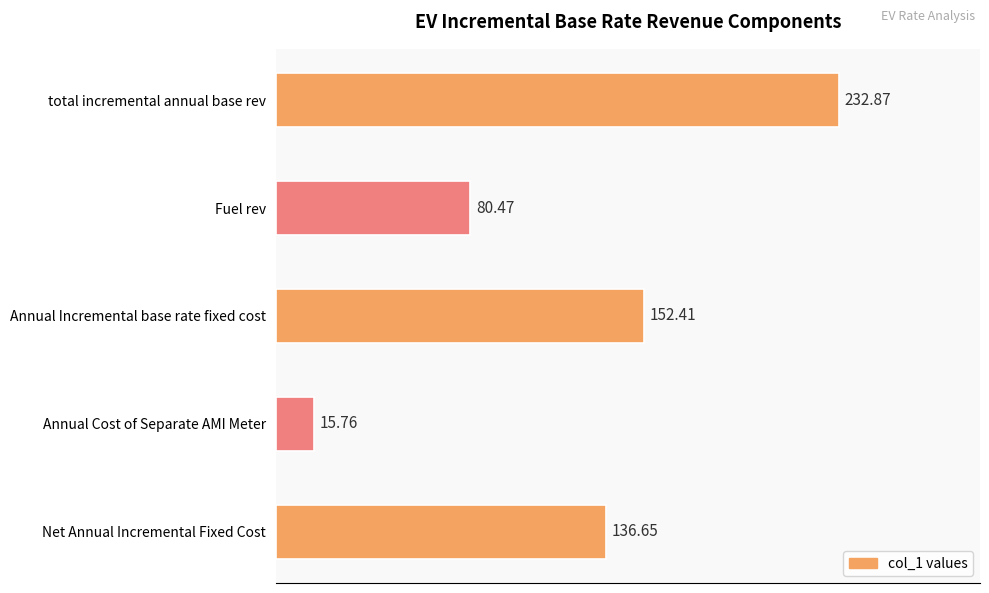

Does the chart contain any negative values?

No